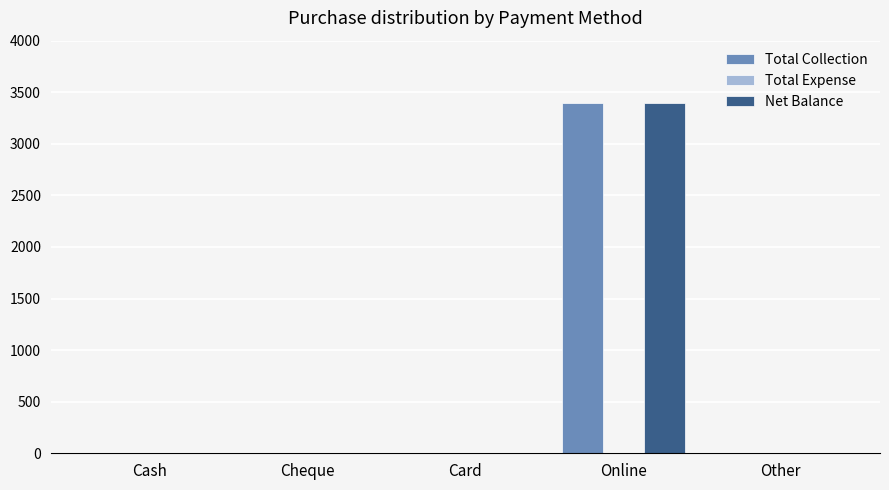

Reading right to left, transcribe all the data shown in this chart.

Total Collection: Other=0	Online=3400	Card=0	Cheque=0	Cash=0
Net Balance: Other=0	Online=3400	Card=0	Cheque=0	Cash=0